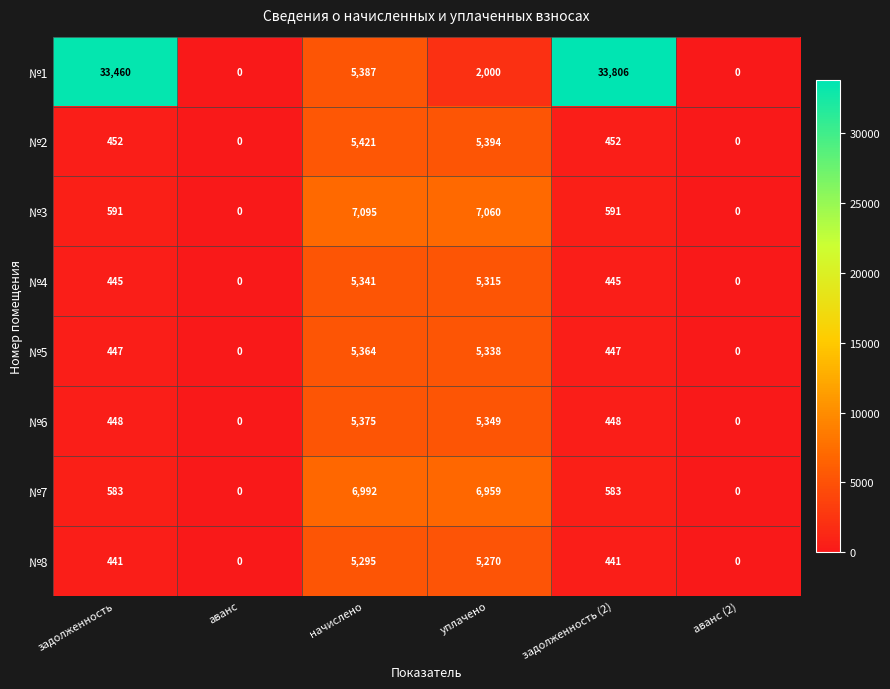

What is the difference between the №4 values at задолженность and аванс (2)?

445